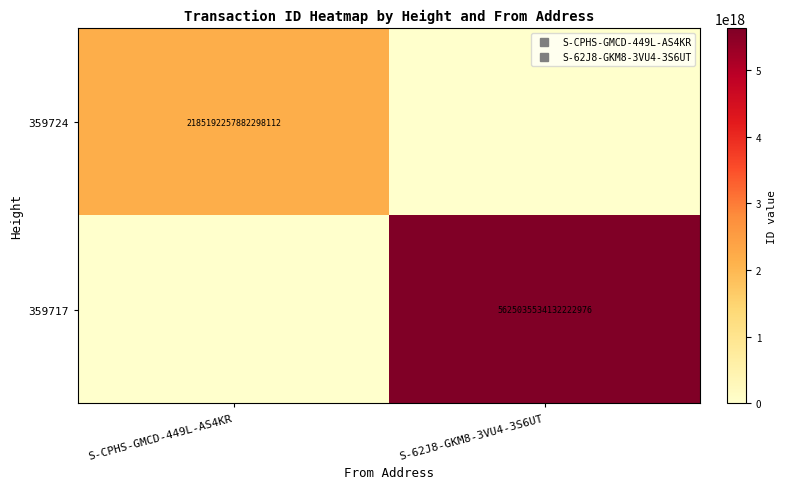

Is it true that 359724 equals 0 at S-62J8-GKM8-3VU4-3S6UT?

True